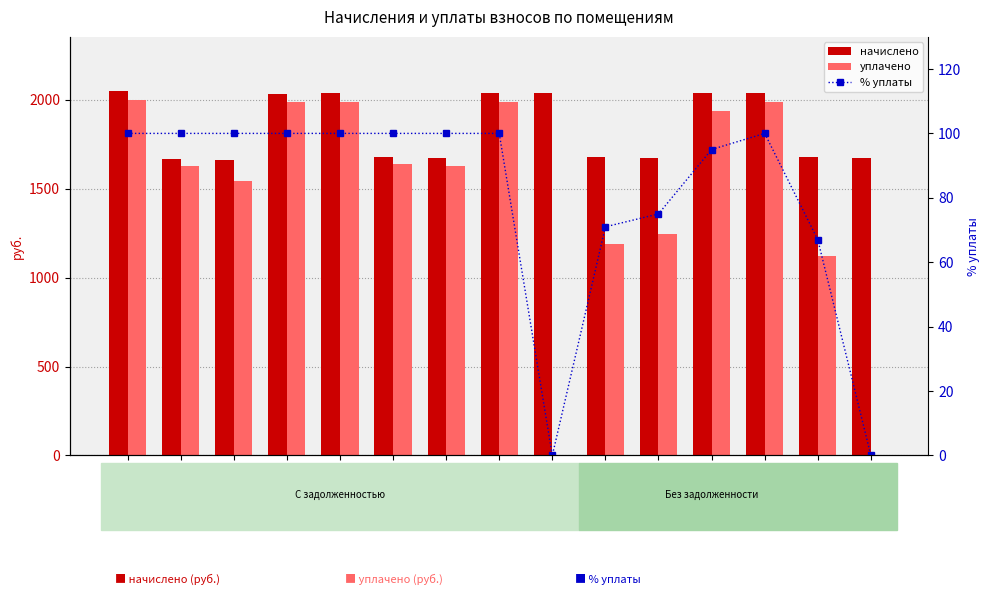

Which series changed the most between пом. 8 and пом. 14?

уплачено